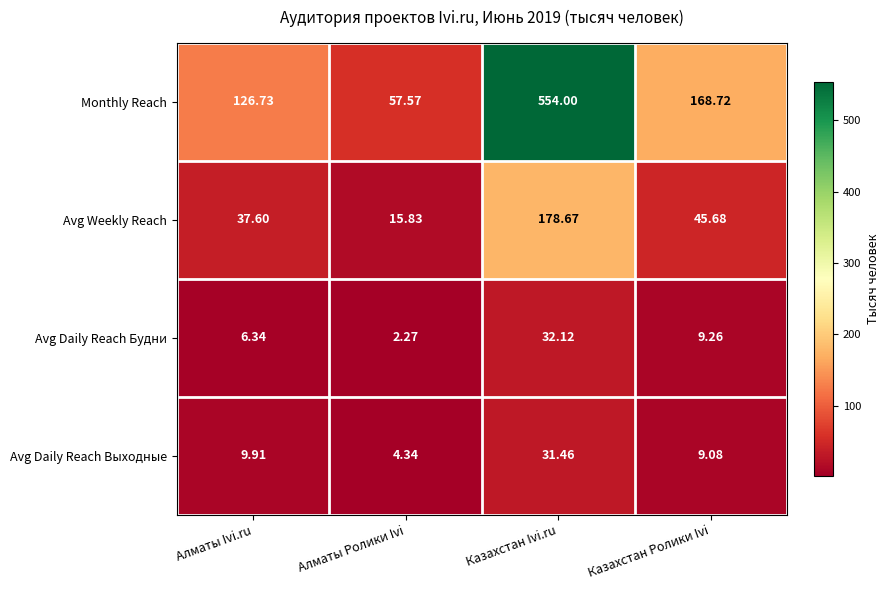

Which series has the largest total across all categories?

Monthly Reach